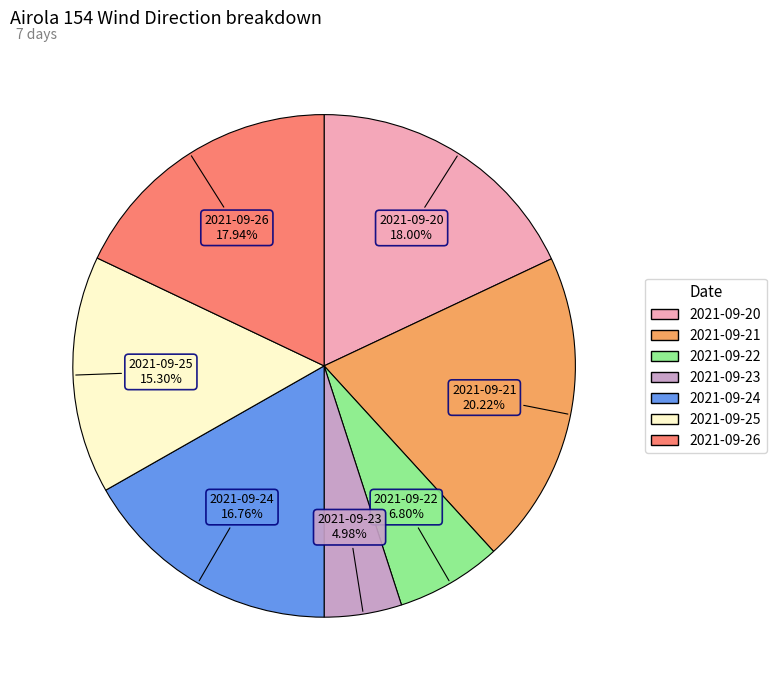

What is the ratio of the value at 2021-09-23 to the value at 2021-09-26?

0.3